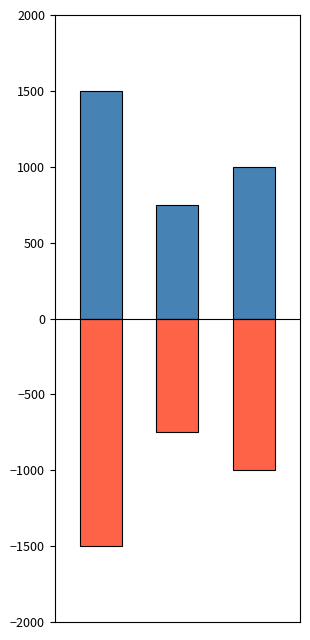

The value of 事業所に関する変更（負） at 1 is -1183. True or false?

False